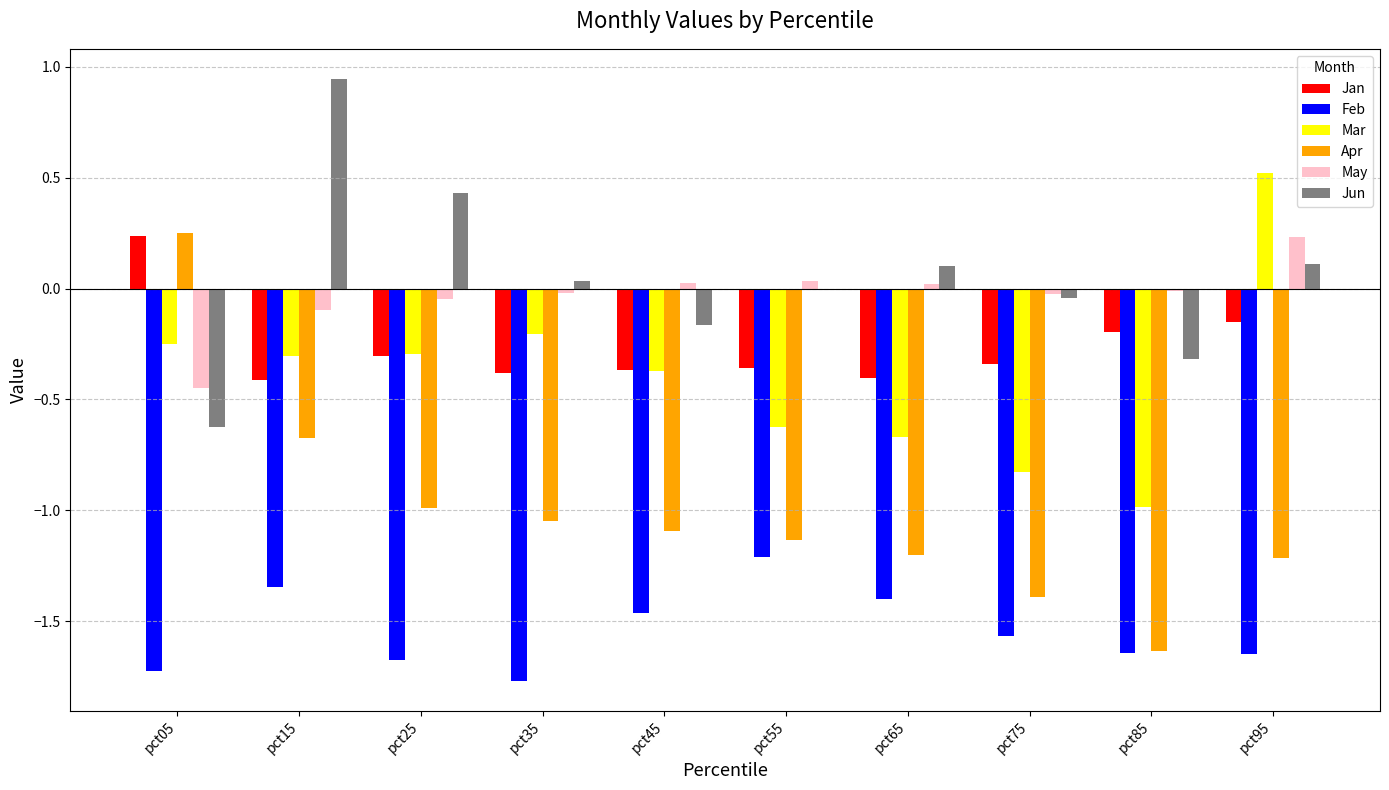

Which series changed the most between pct75 and pct95?

Mar